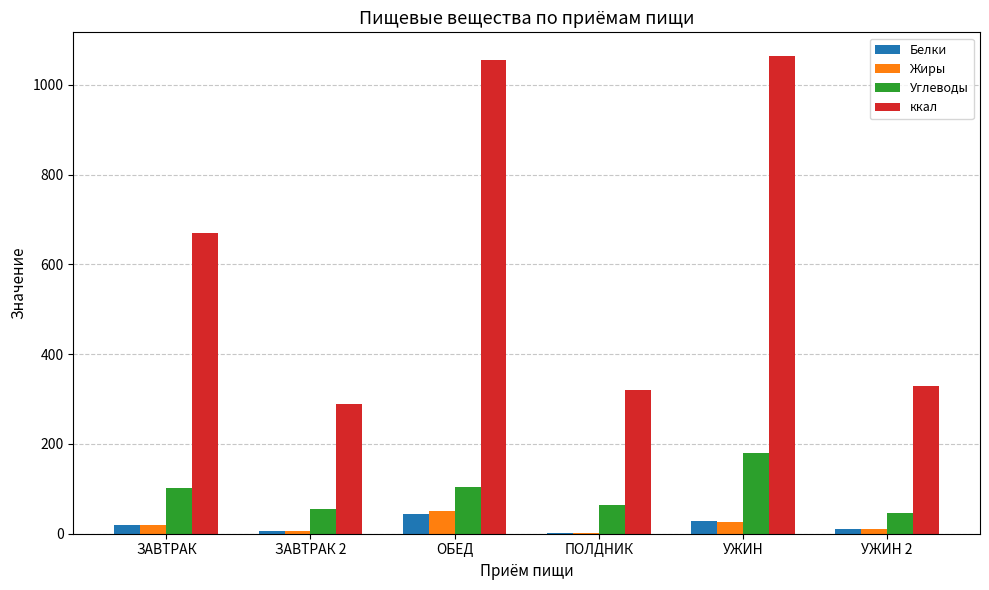

How many data points does each series have?

6